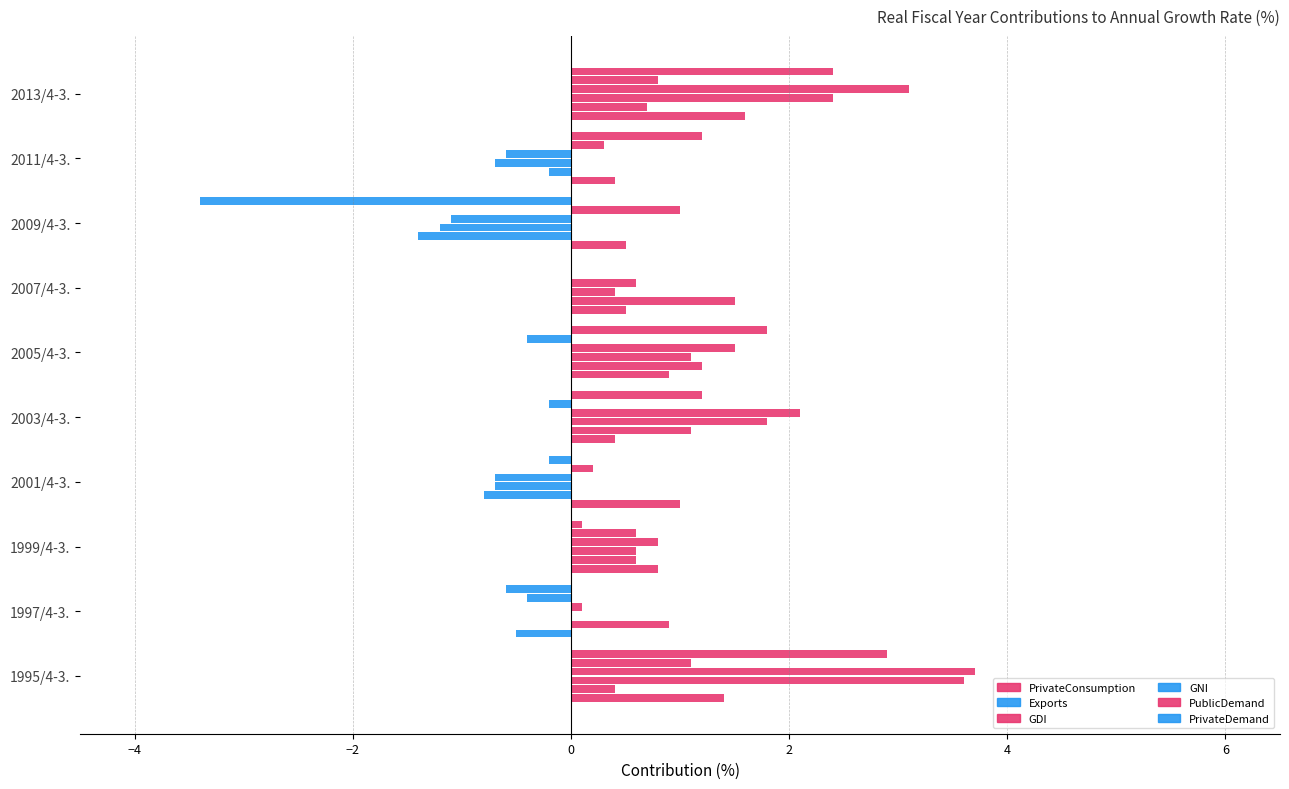

How many data points in PrivateConsumption are above 0?

9